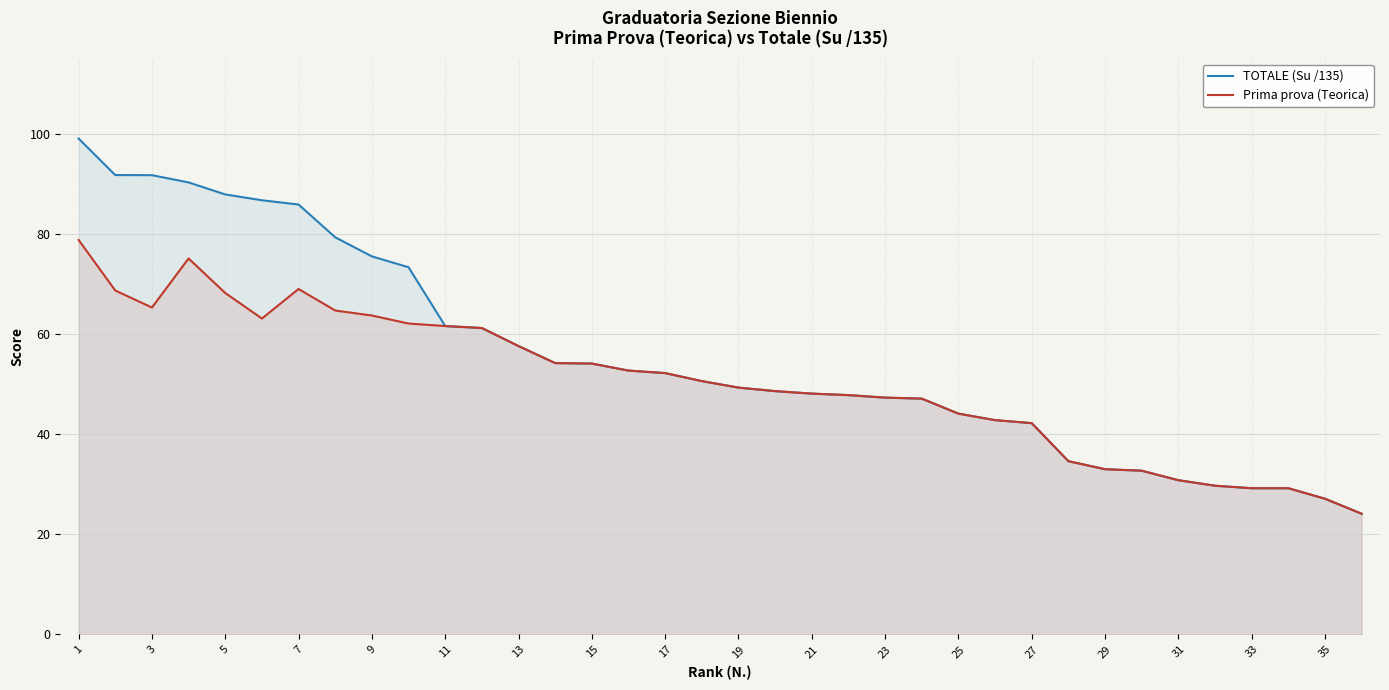

At how many categories does at least one series exceed 68?

10